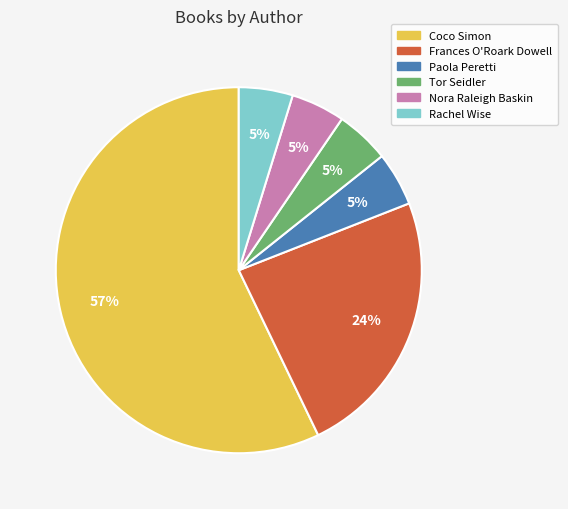

Is there any slice that represents more than half of the pie?

Yes